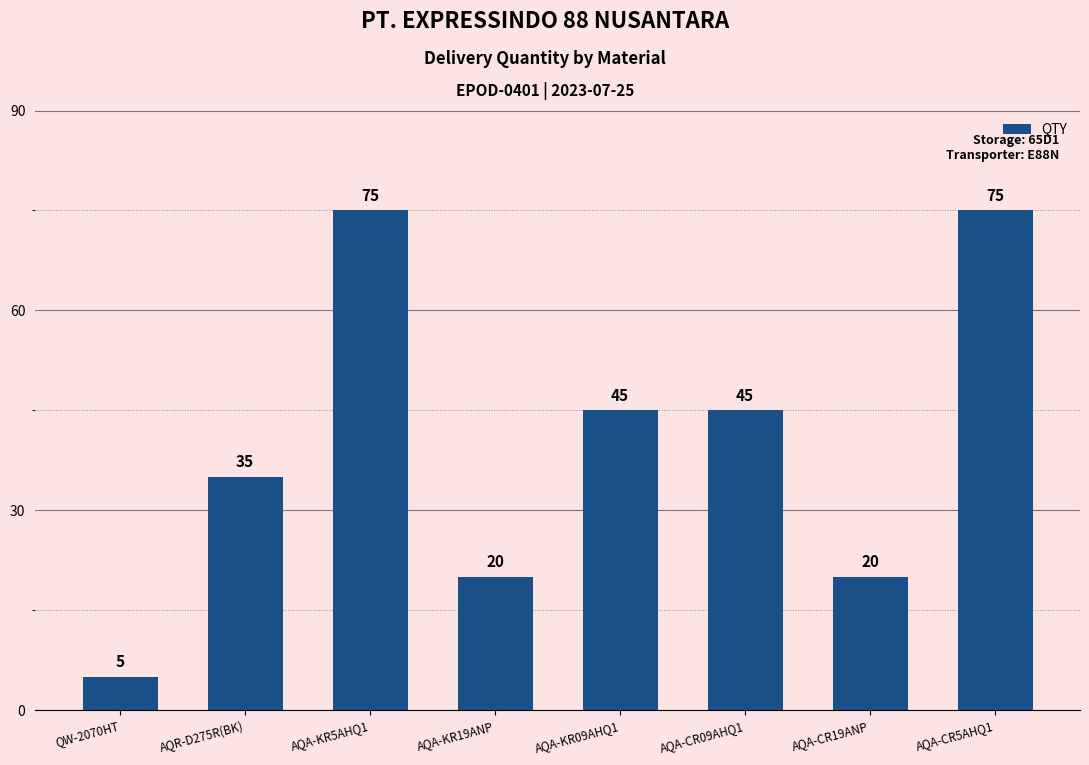

What is the label of the 6th bar from the right?

AQA-KR5AHQ1